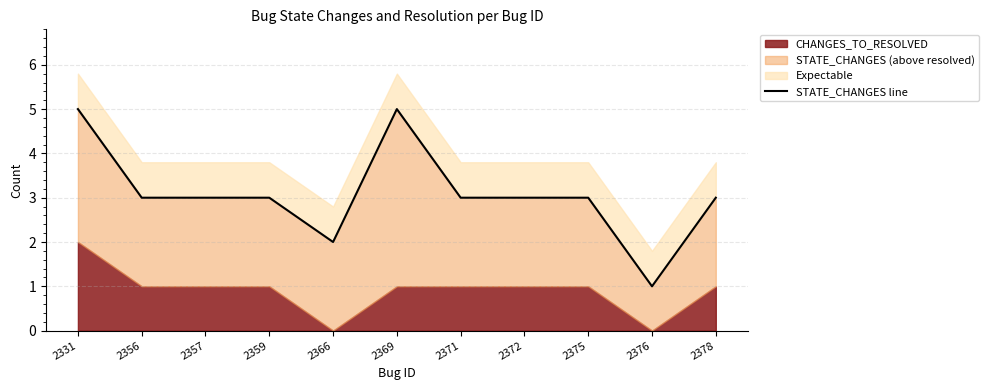

Between 2359 and 2375, which is larger?

2359